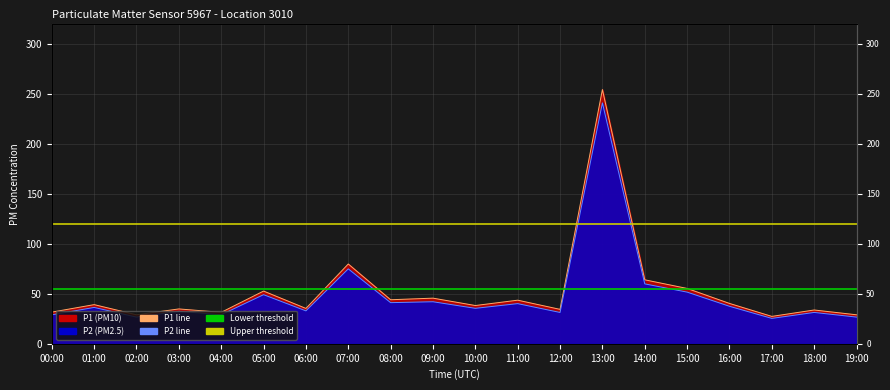

Between 05:00 and 09:00, which series saw the biggest shift?

P1